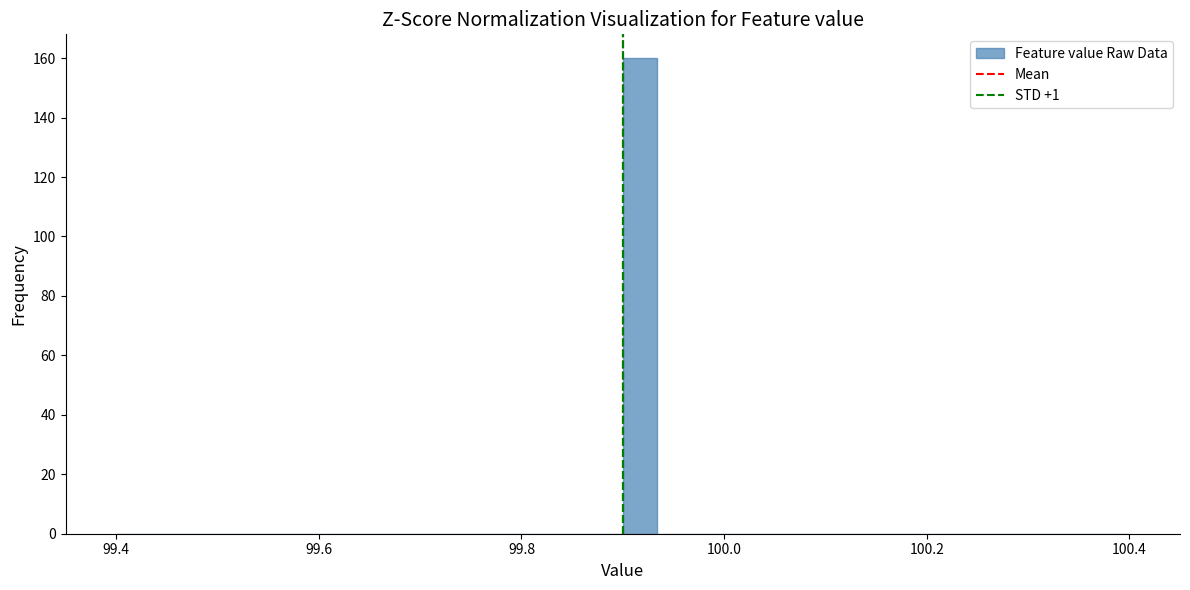

Around what value on the x-axis is the tallest bar? Give the approximate position of its centre, as read against the axis.

99.92